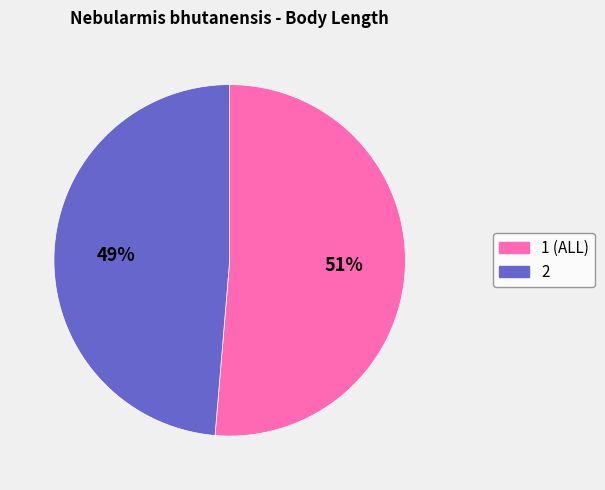

Count the number of slices in the pie.

2